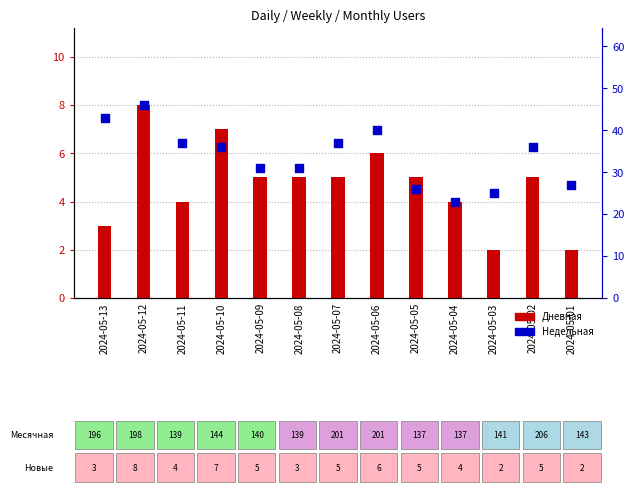

Is the value of Недельная at 2024-05-09 greater than the value of Дневная at 2024-05-05?

Yes